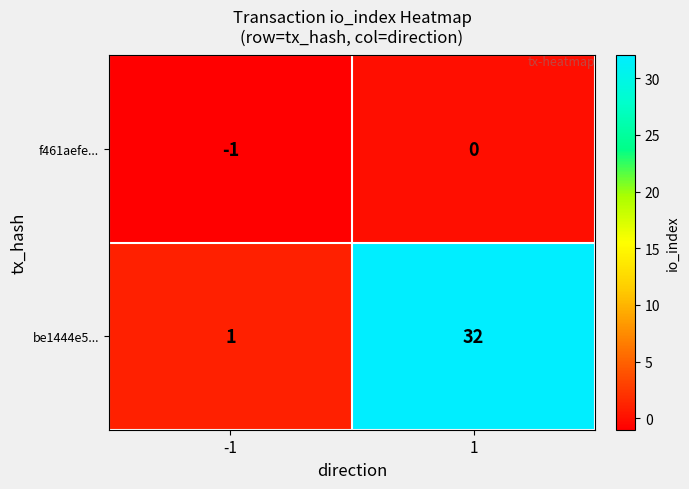

The value of f461aefe... at 1 is 0. True or false?

True